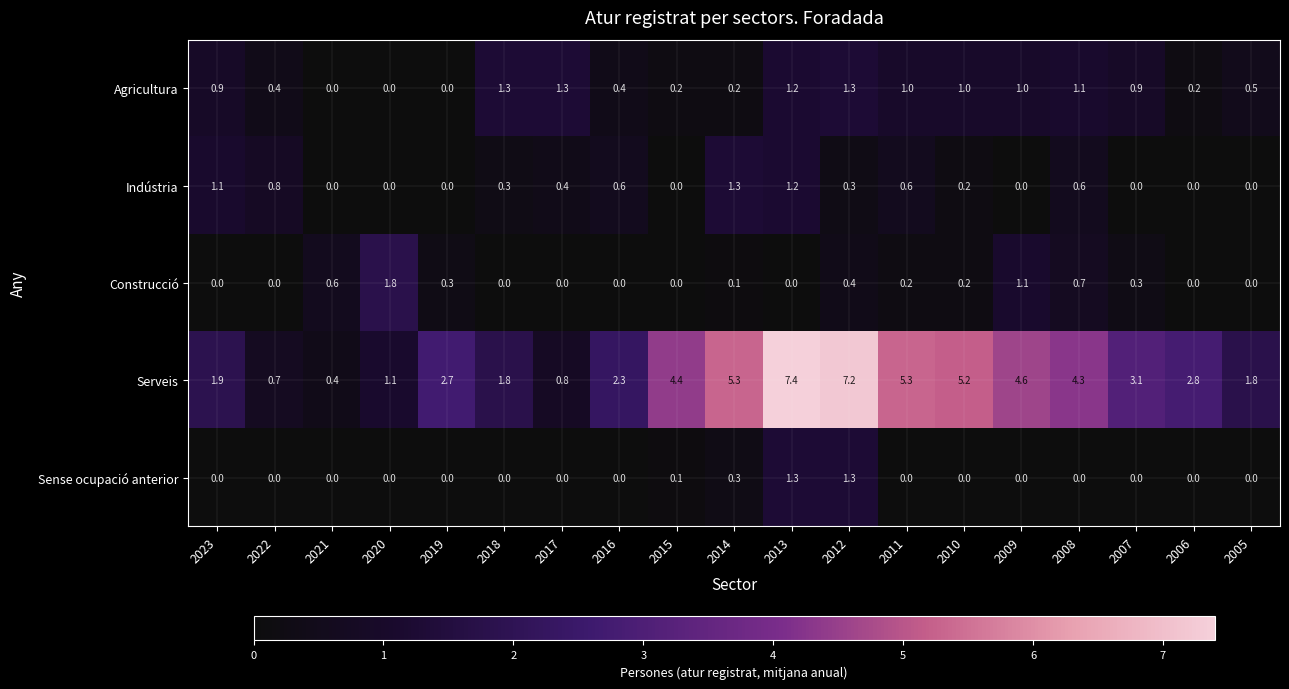

Which series has the widest spread of values?

Serveis